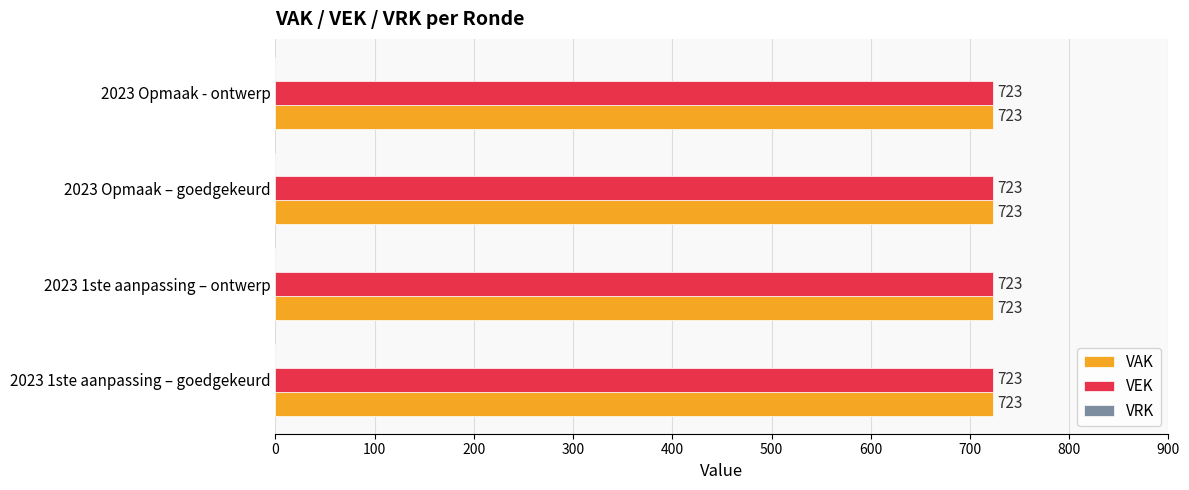

What position from the right is 2023 Opmaak - ontwerp?

1